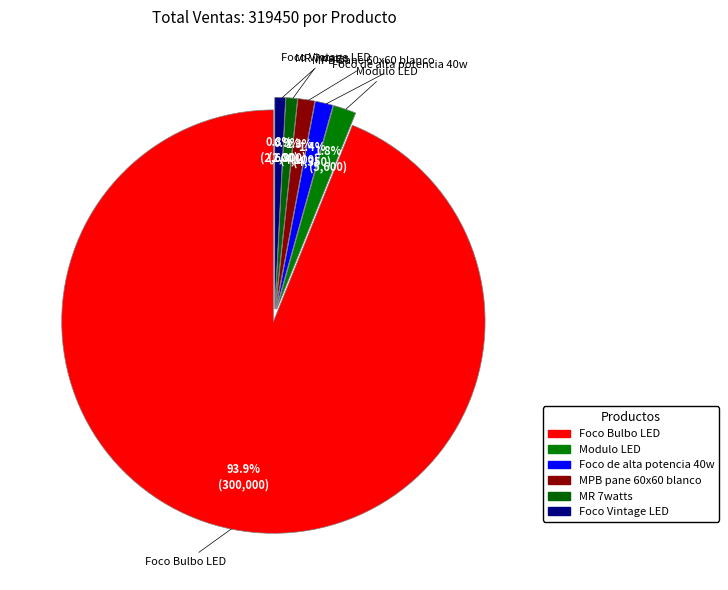

Count the number of slices in the pie.

6